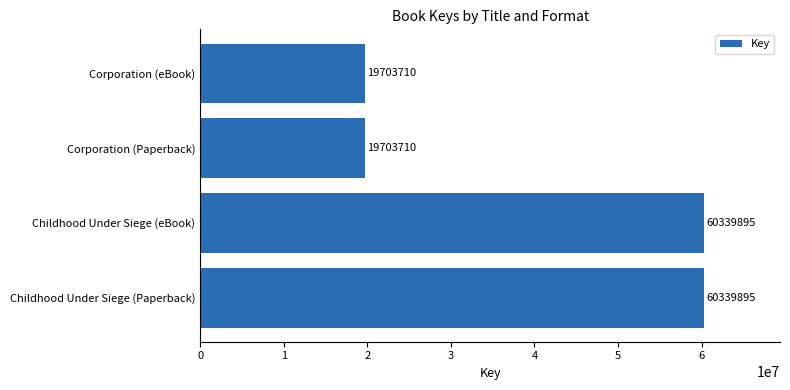

What is the greatest value displayed?

60339895